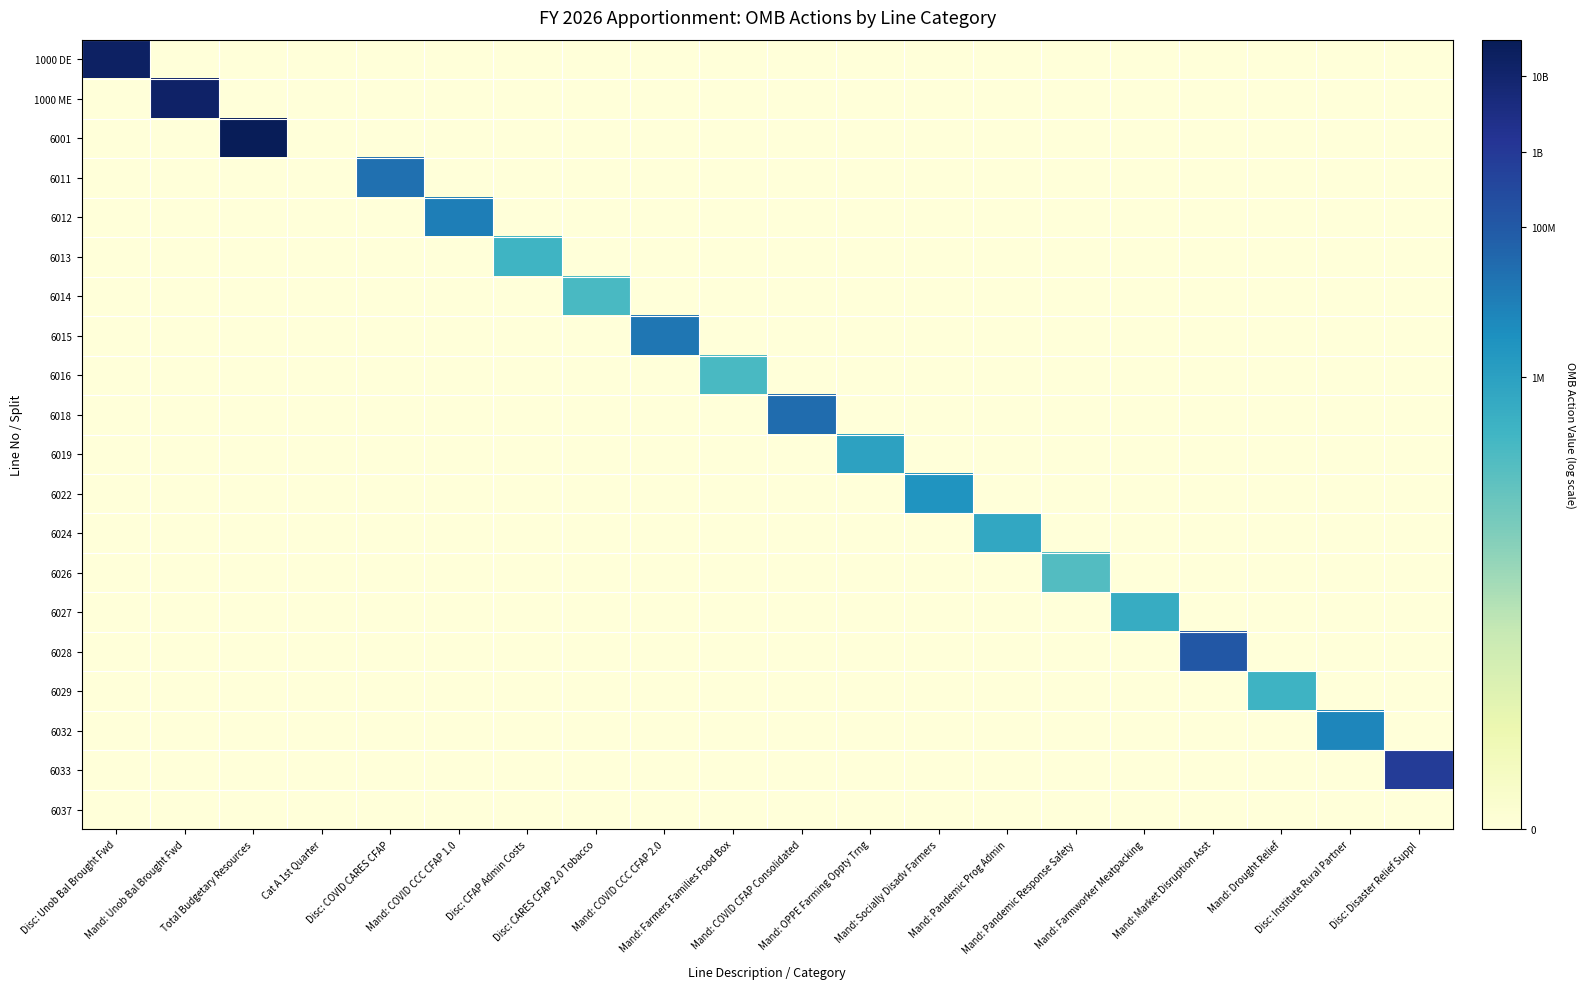

How many series are shown in this chart?

20